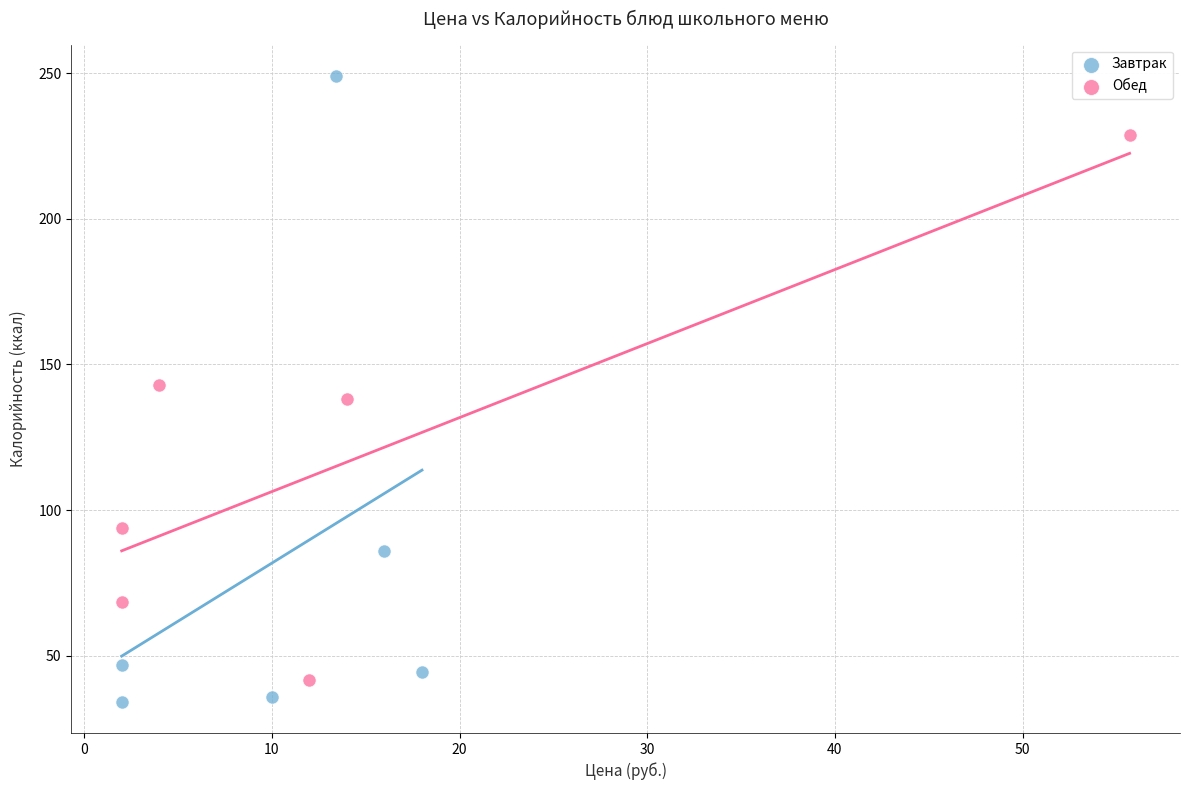

Which series has the largest Y range (max minus min)?

Завтрак